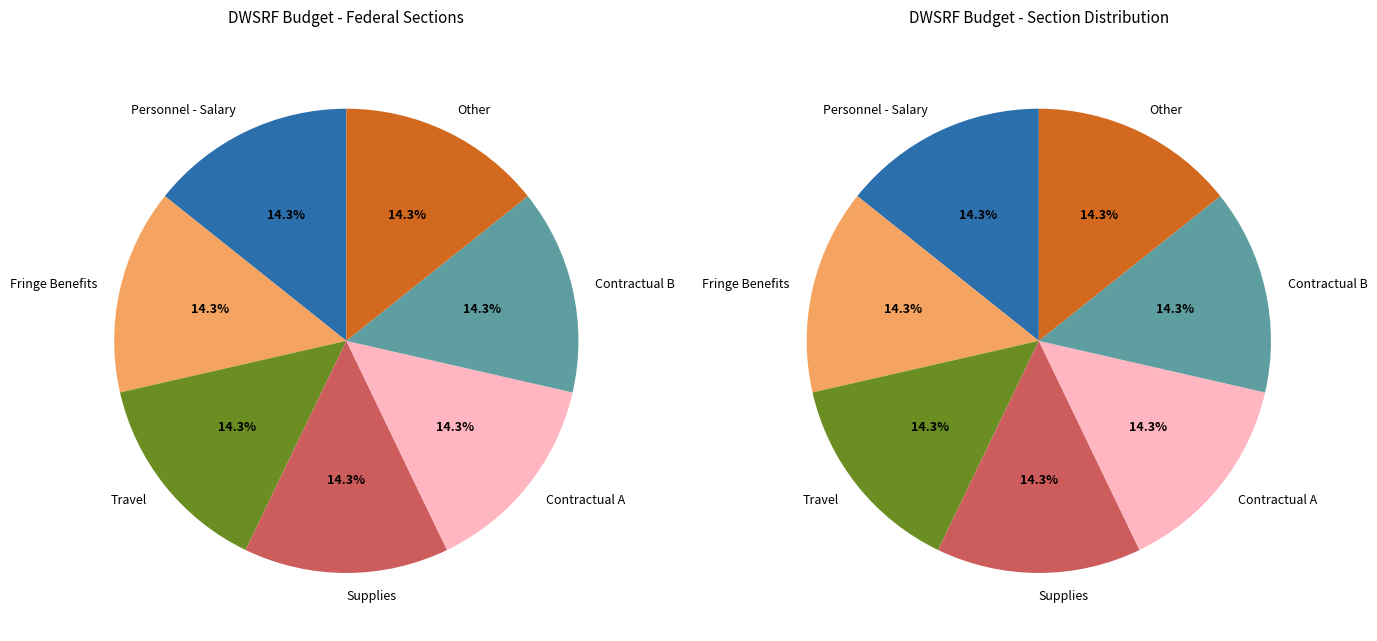

Is it true that Contractual A is 29% of the pie?

False